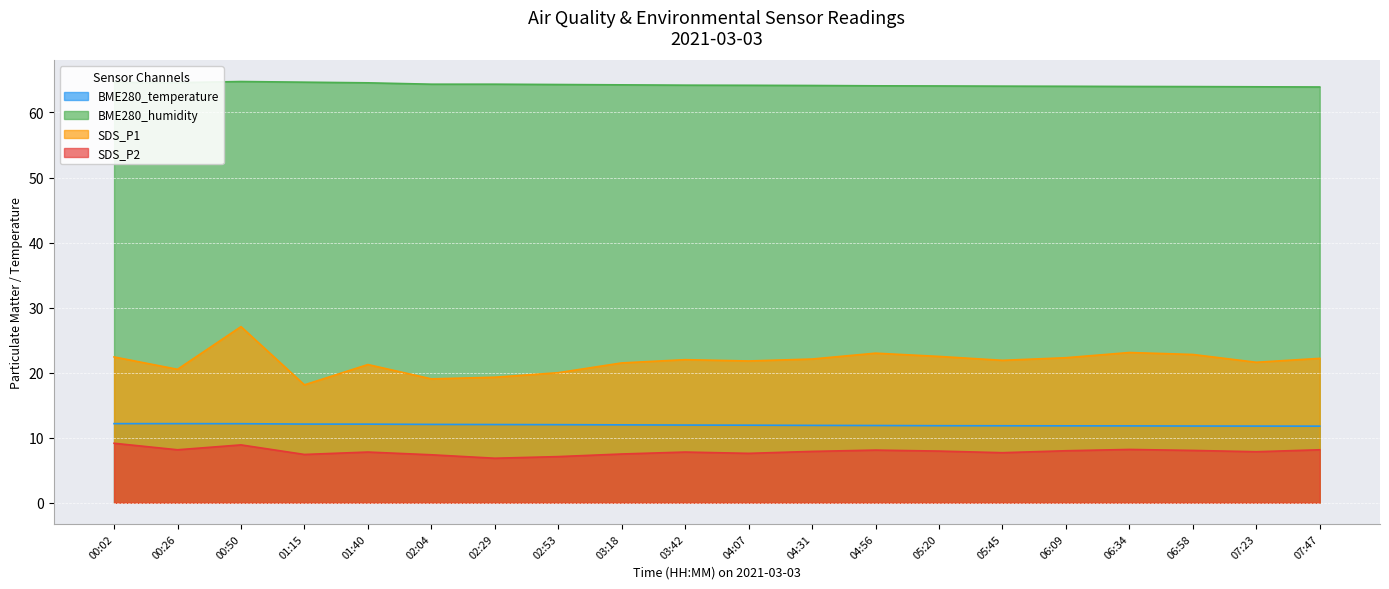

The SDS_P2 series shows 8.1 at 06:58. True or false?

True